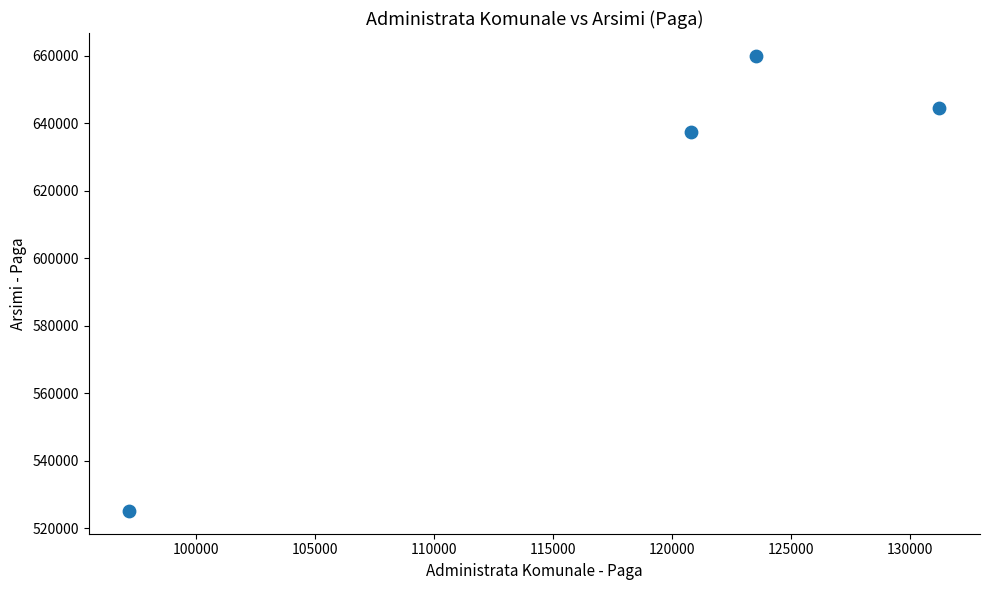

What Y value in the scatter plot is closest to 592587?

637380.3